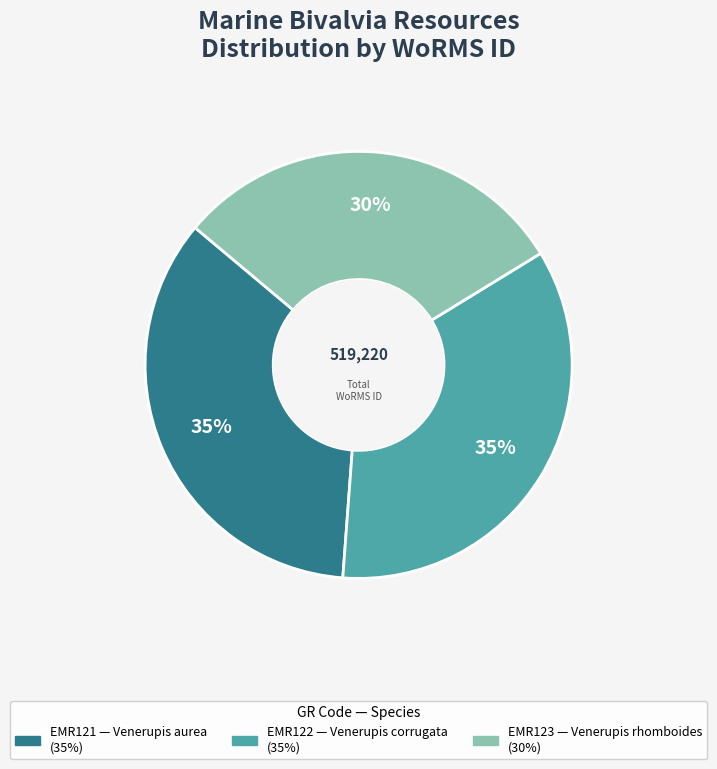

How many segments does this pie chart have?

3